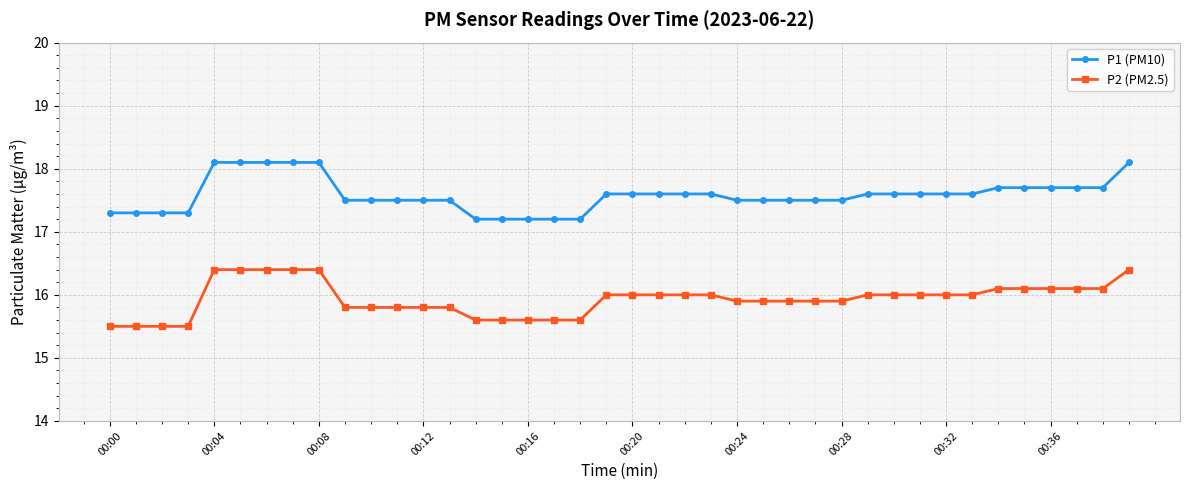

What is the value of the P2 (PM2.5) point at the 36th from the left?

16.1